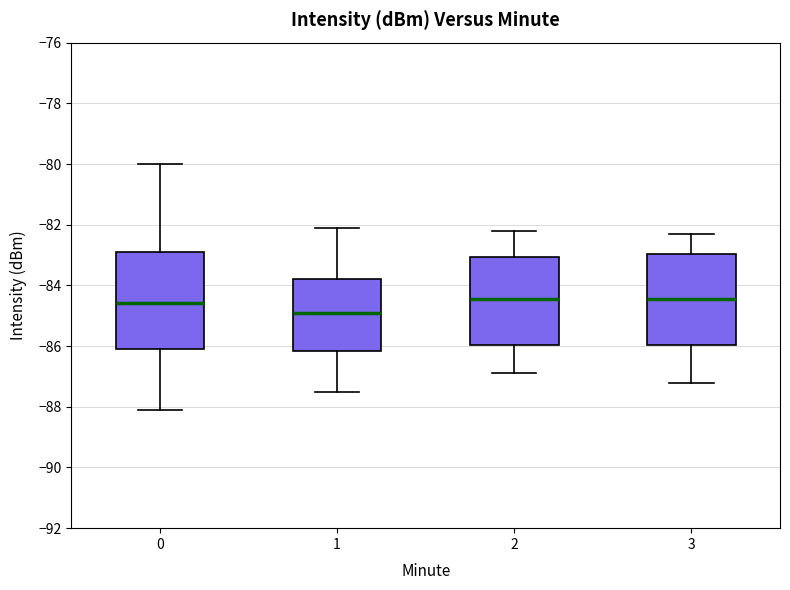

Where does the median line of the box at x = 3 sit on the y-axis? The values are not printed on the chart, so give them approximately, as read against the axis.

-84.4